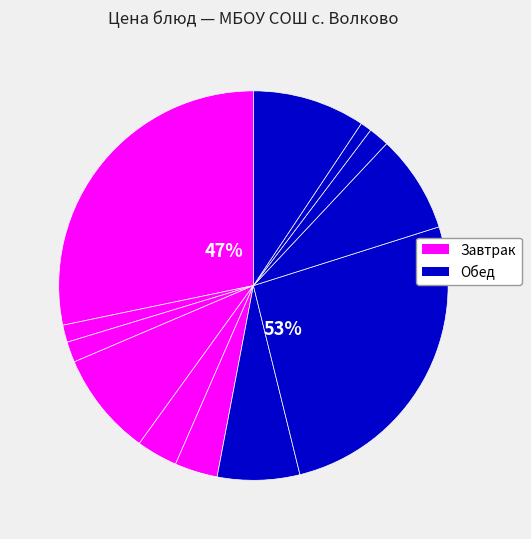

To the nearest percent, what is the difference between the largest and smallest slice percentages?

27%